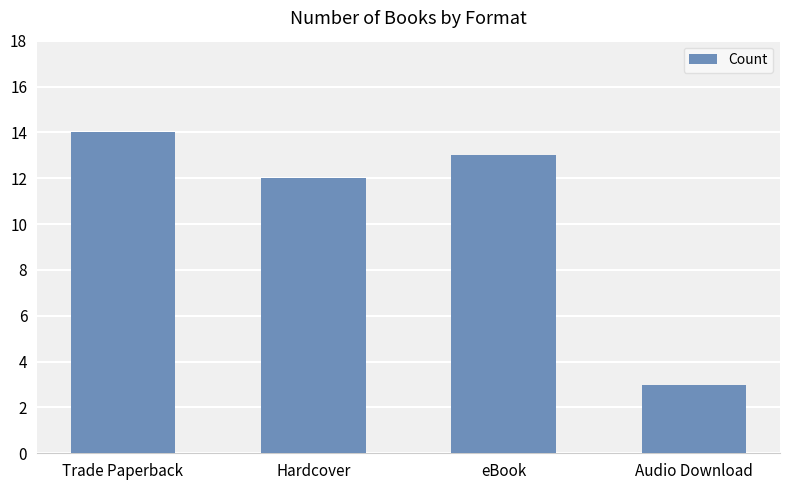

What is the ratio of the value at Hardcover to the value at eBook?

0.9